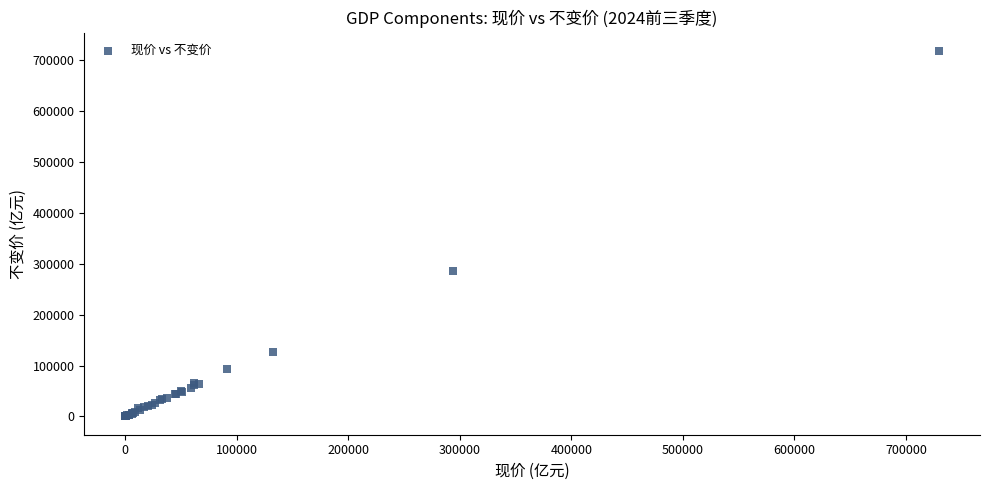

What Y value in the scatter plot is closest to 358918?

284615.9